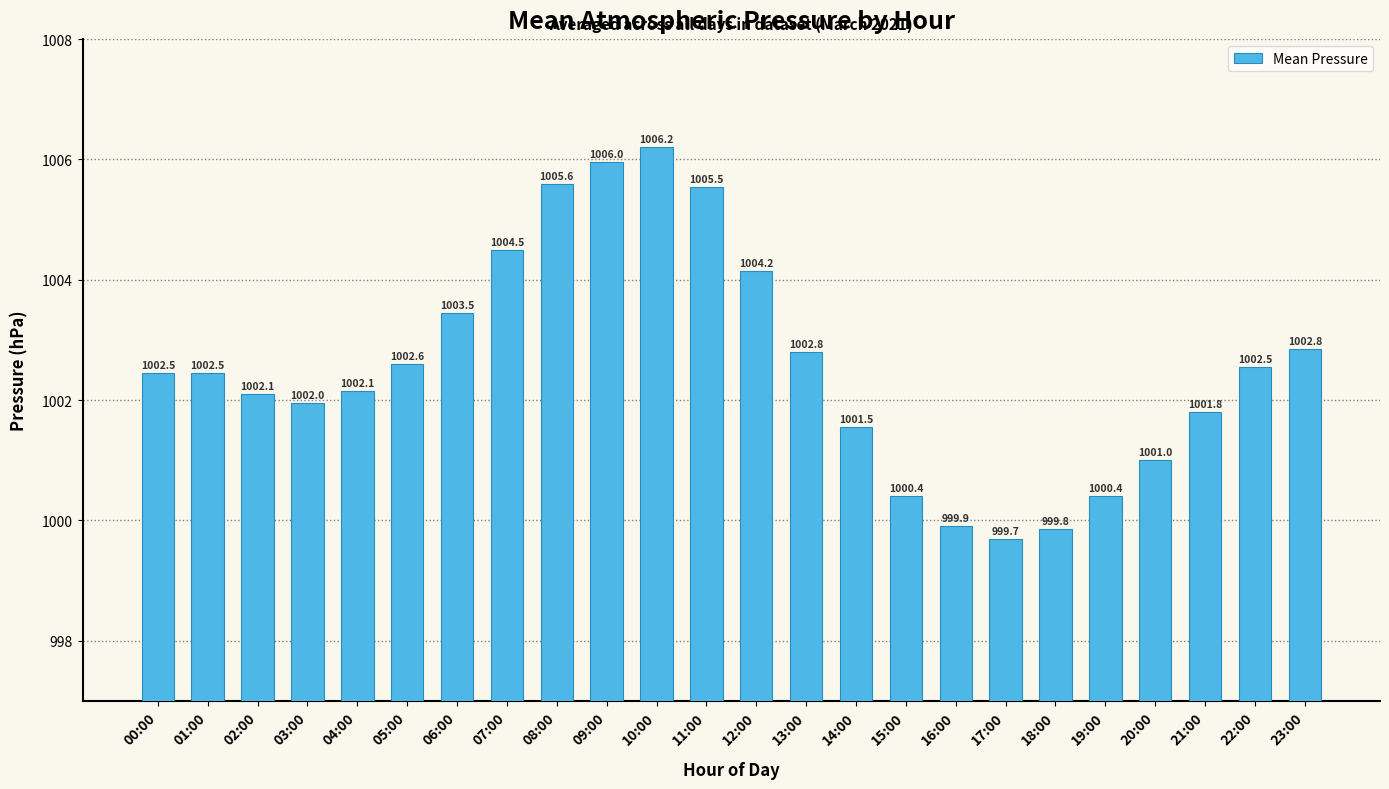

True or false: the data shows 443.1 at 14:00.

False